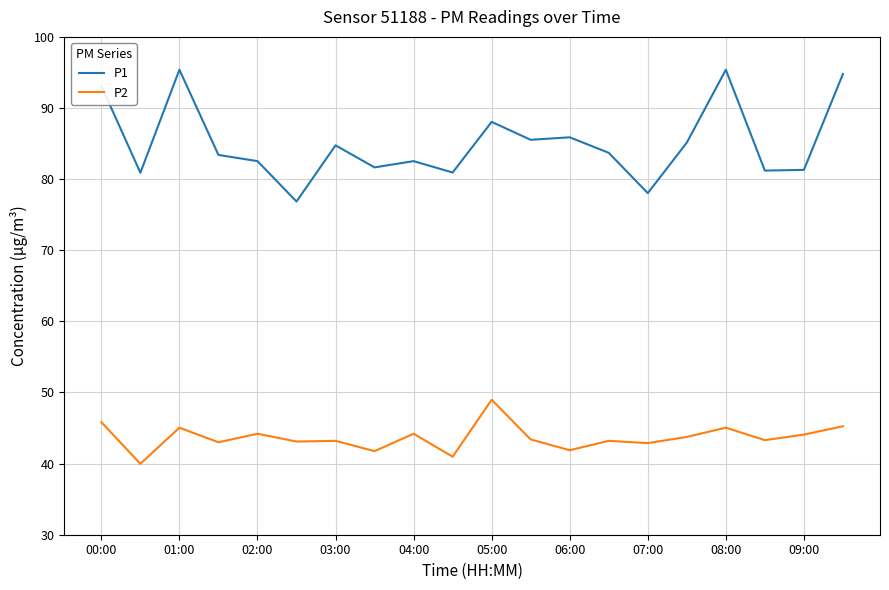

Rank the series by their maximum value, from highest to lowest.

P1, P2